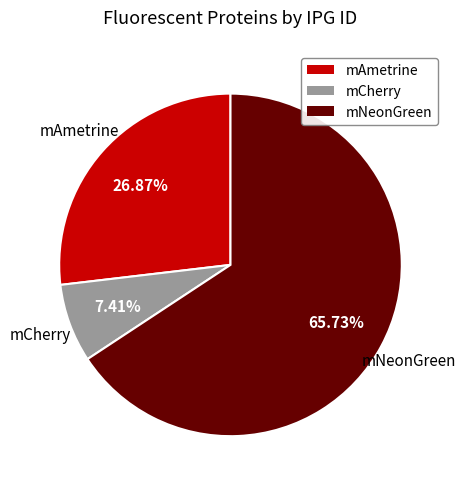

To the nearest percent, what is the difference between the mNeonGreen and mCherry slice percentages?

58%